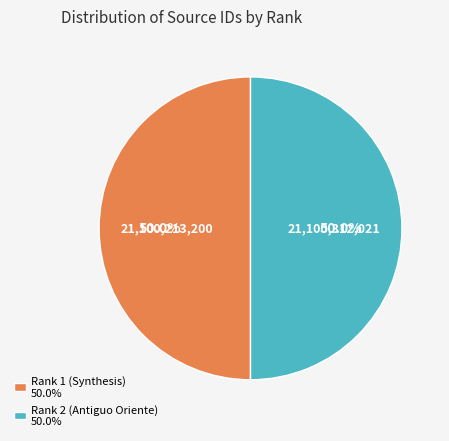

To the nearest percent, what portion does Rank 2 (Antiguo Oriente) represent?

50%